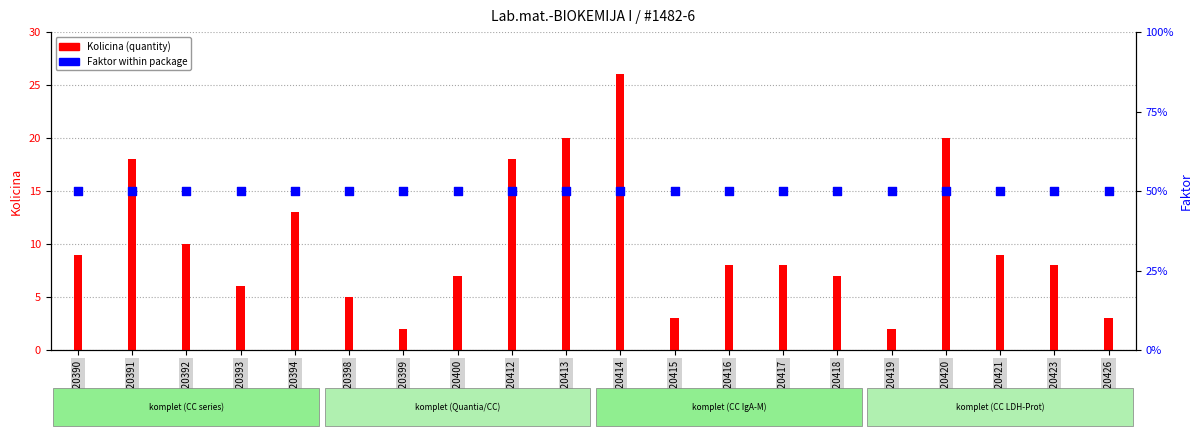

Which series reaches the minimum Y coordinate?

Faktor